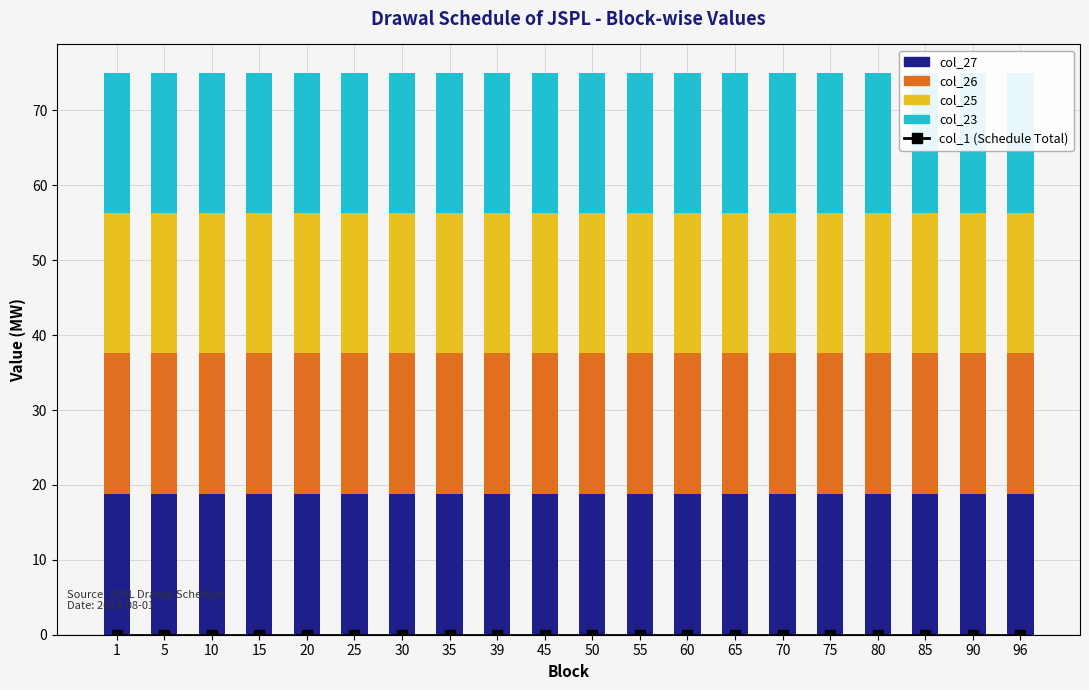

What is the average value of the col_27 series?

18.8